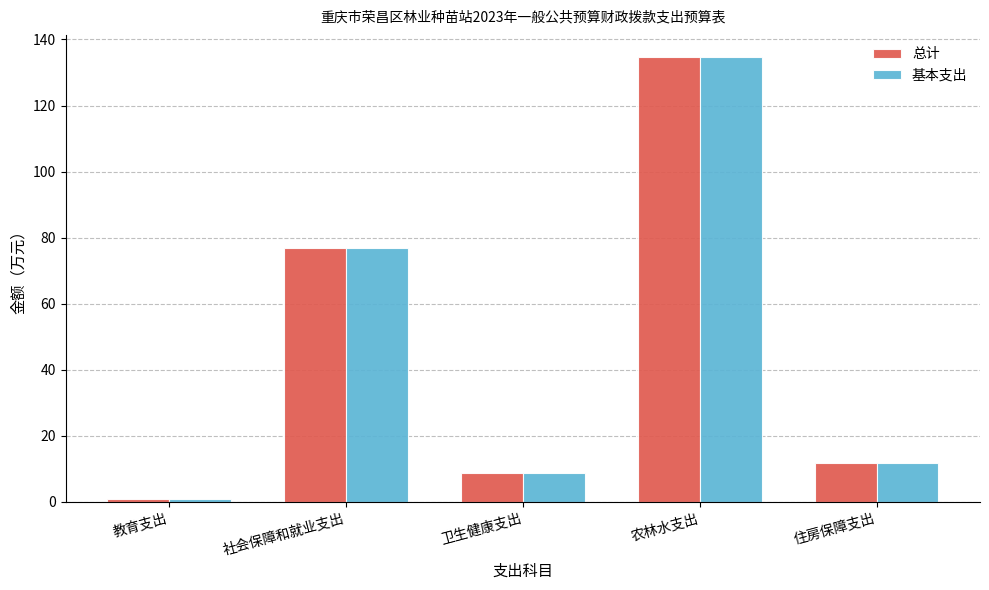

What are all the series names shown in the legend?

总计, 基本支出